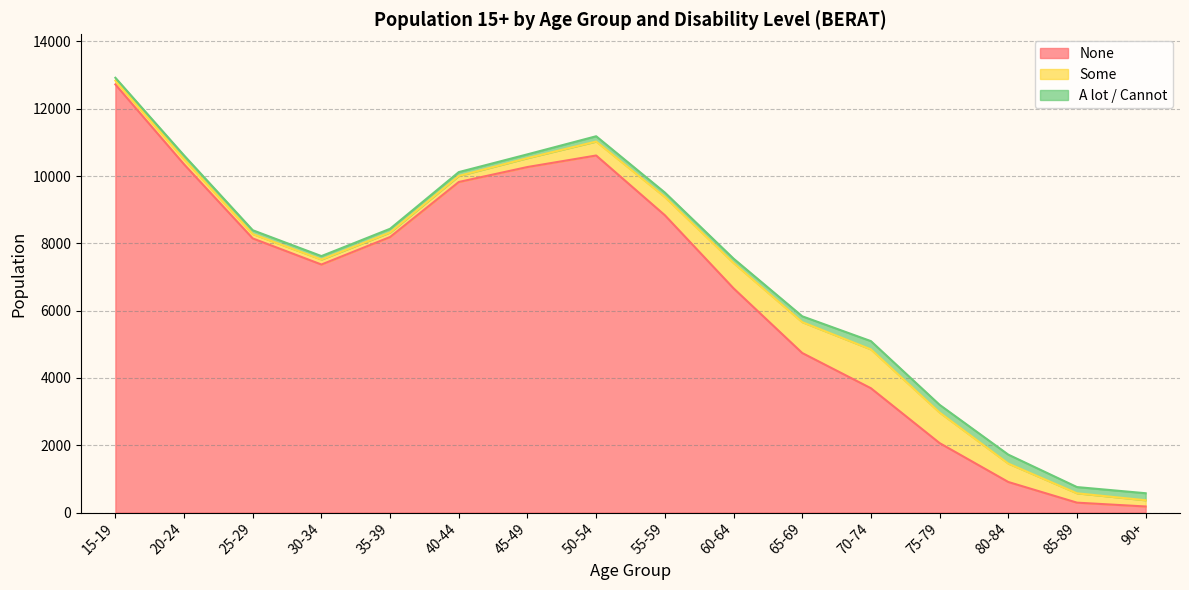

After their last crossing, which series has the higher values: A lot / Cannot or Some?

A lot / Cannot